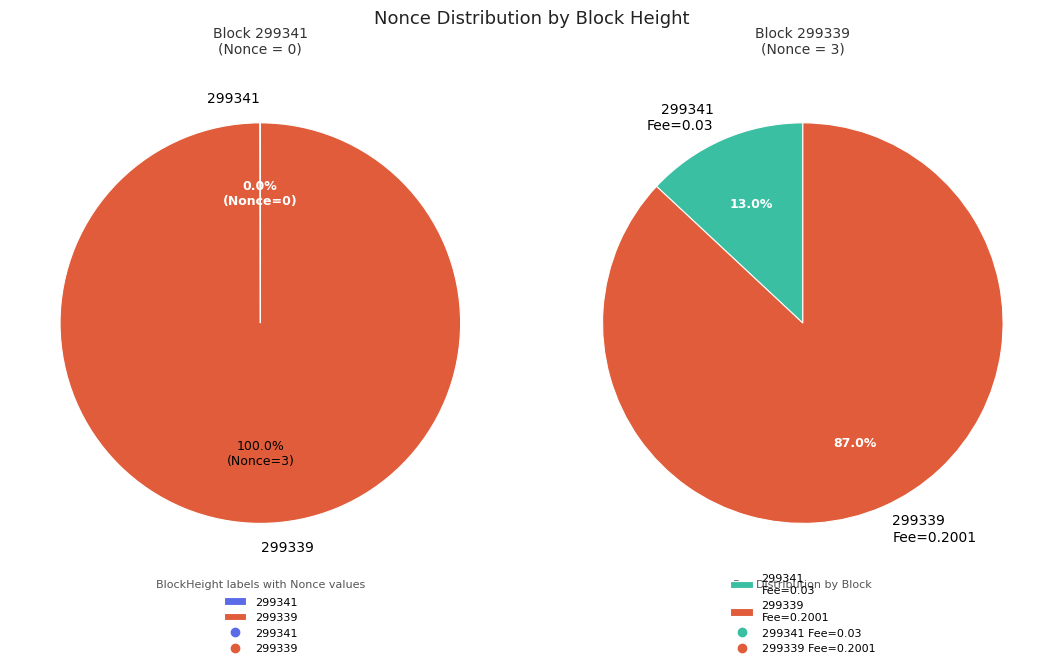

Which has a higher value, 299341 or 299339?

299339